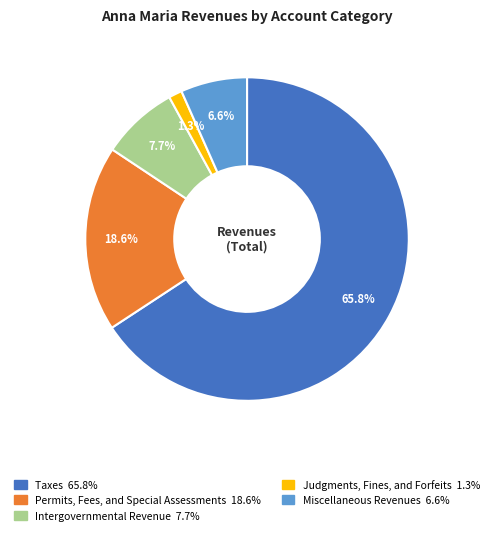

The Permits, Fees, and Special Assessments slice represents 19% of the pie. True or false?

True